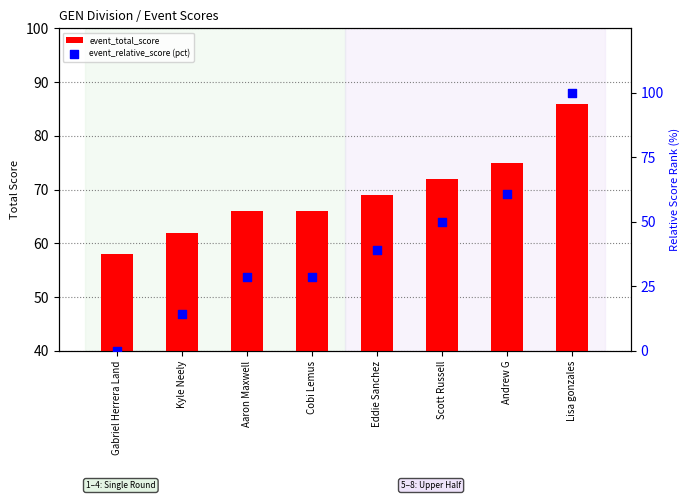

At which category is the sum across all series the highest?

Lisa gonzales